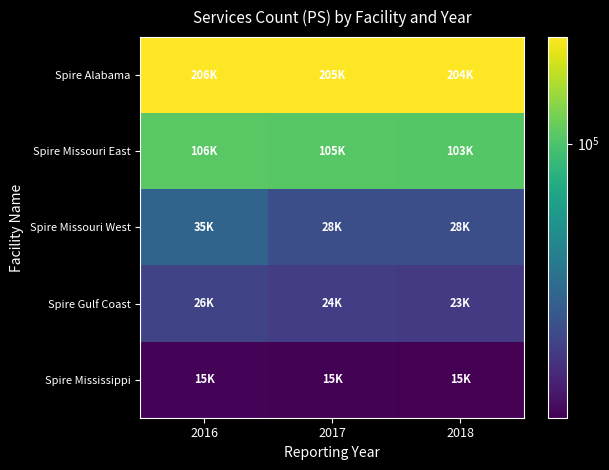

At which category does the chart reach its peak across all series?

2016